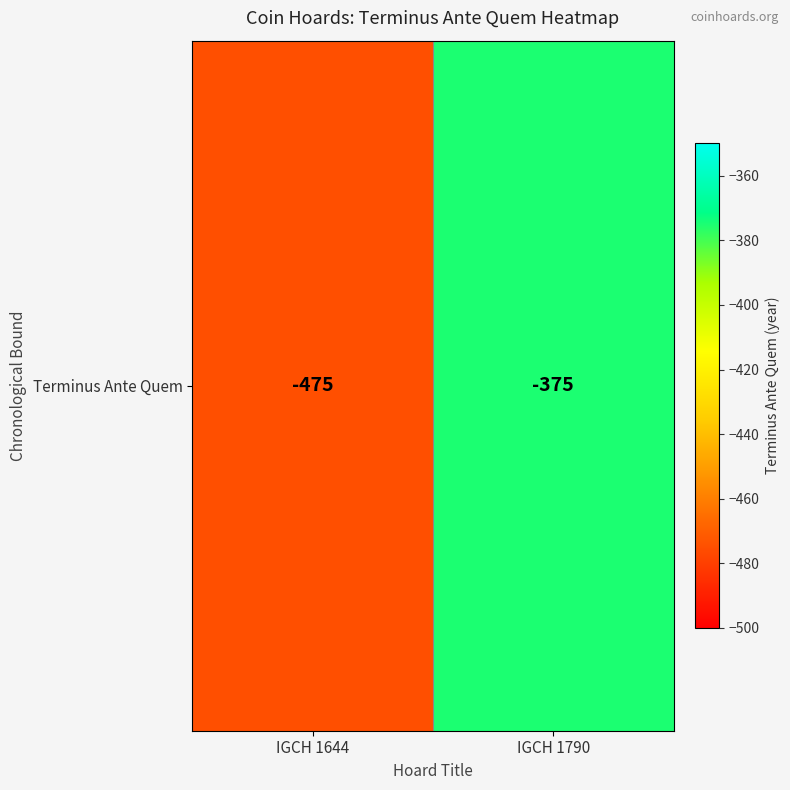

Rank the categories by value from lowest to highest.

IGCH 1644, IGCH 1790